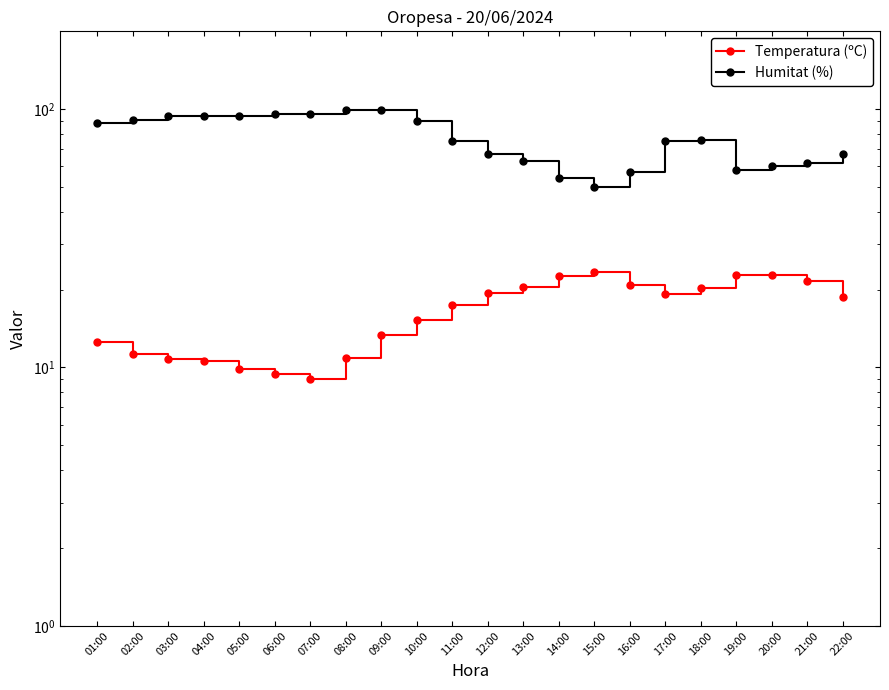

Reading left to right, list all the values displayed in this chart.

Temperatura (ºC): 12.5	11.3	10.8	10.6	9.9	9.4	9.0	10.9	13.3	15.2	17.5	19.4	20.4	22.6	23.4	20.9	19.3	20.3	22.8	22.8	21.6	18.8
Humitat (%): 88.0	91.0	94.0	94.0	94.0	96.0	96.0	99.0	99.0	90.0	75.0	67.0	63.0	54.0	50.0	57.0	75.0	76.0	58.0	60.0	62.0	67.0